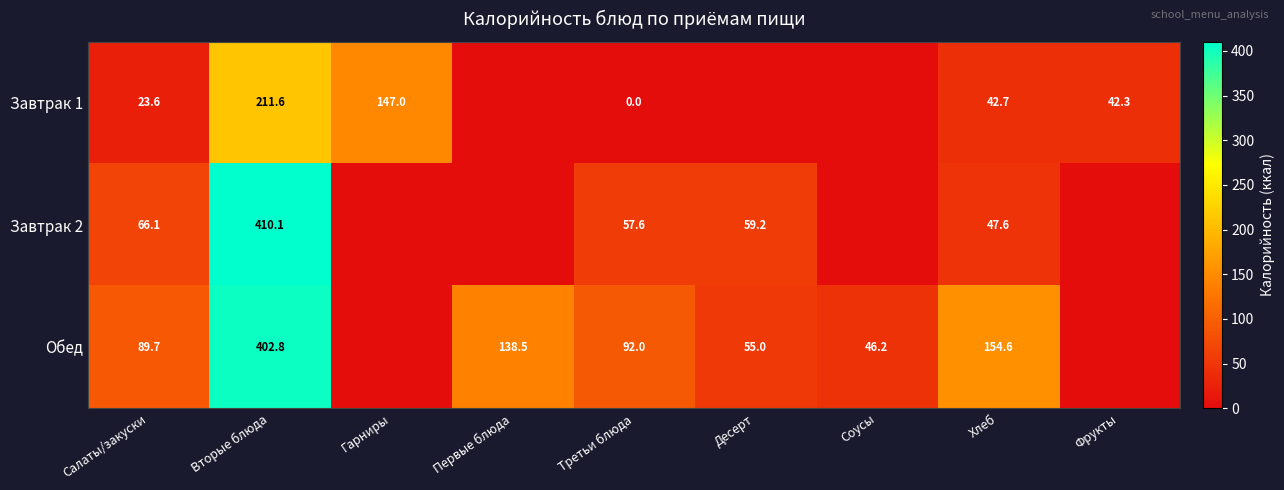

What is the difference between the Завтрак 2 values at Третьи блюда and Хлеб?

10.0